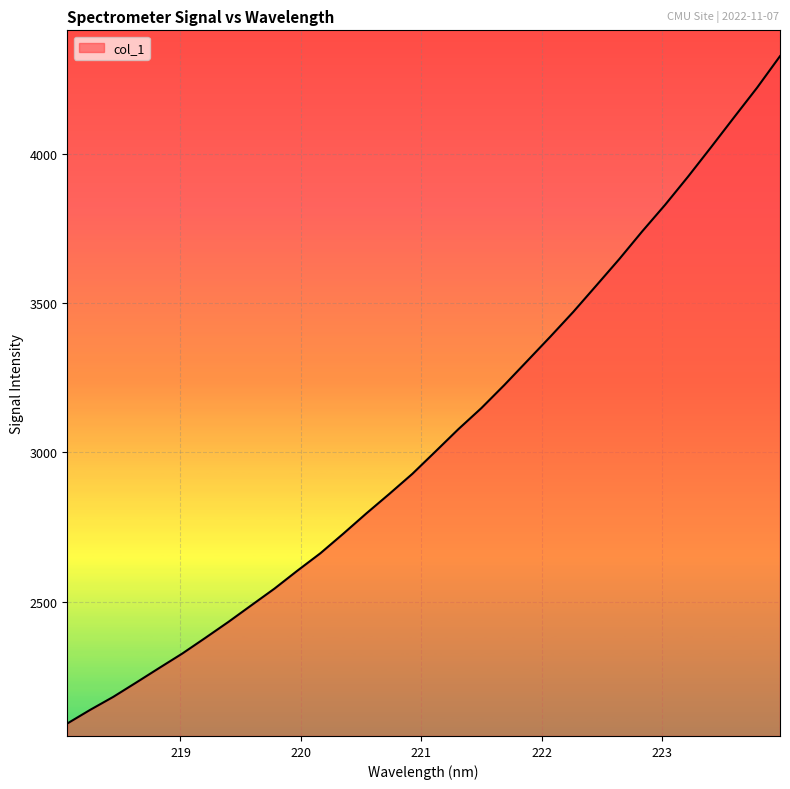

What is the minimum value shown in the chart?

2091.3